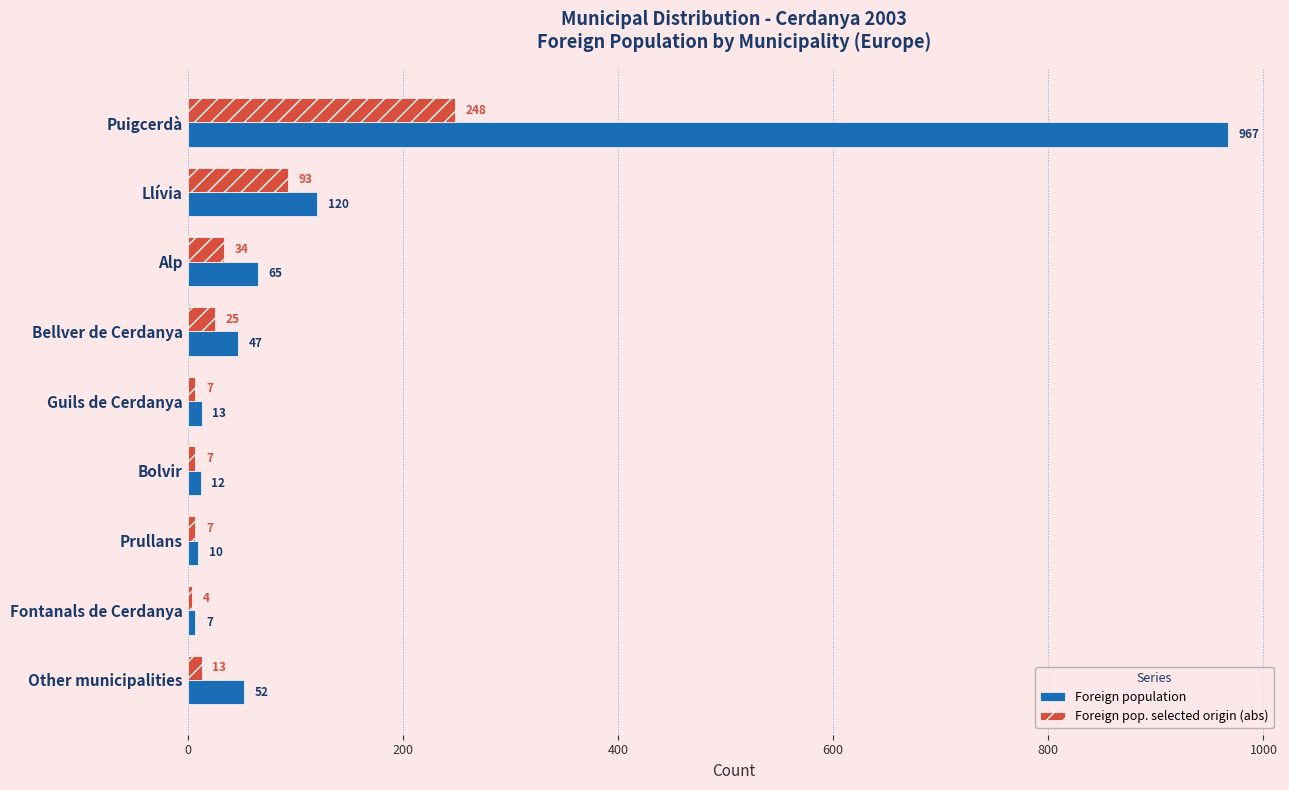

Is the value of Foreign population at Other municipalities greater than the value of Foreign pop. selected origin (abs) at Alp?

Yes